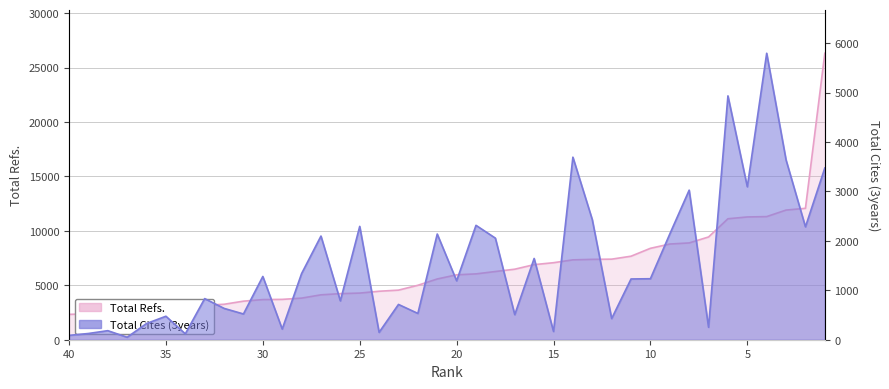

How many values in the Total Cites (3years) series exceed 1229?

19